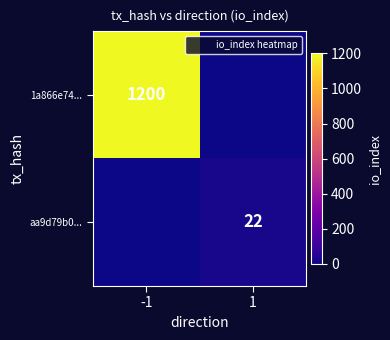

The value of aa9d79b0... at -1 is -8. True or false?

False